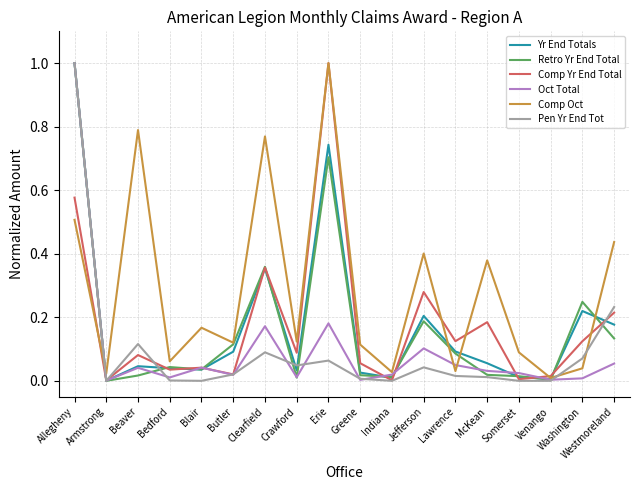

What position from the right is Blair?

14